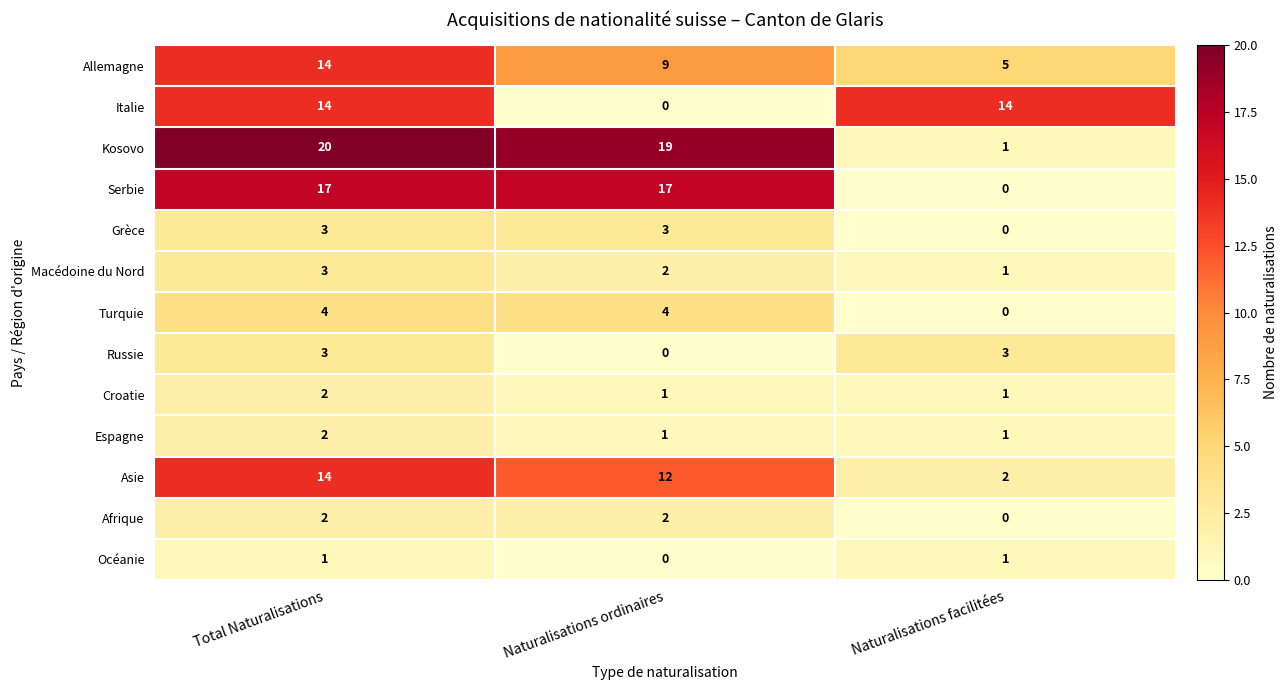

The value of Kosovo at Naturalisations facilitées is 0. True or false?

False